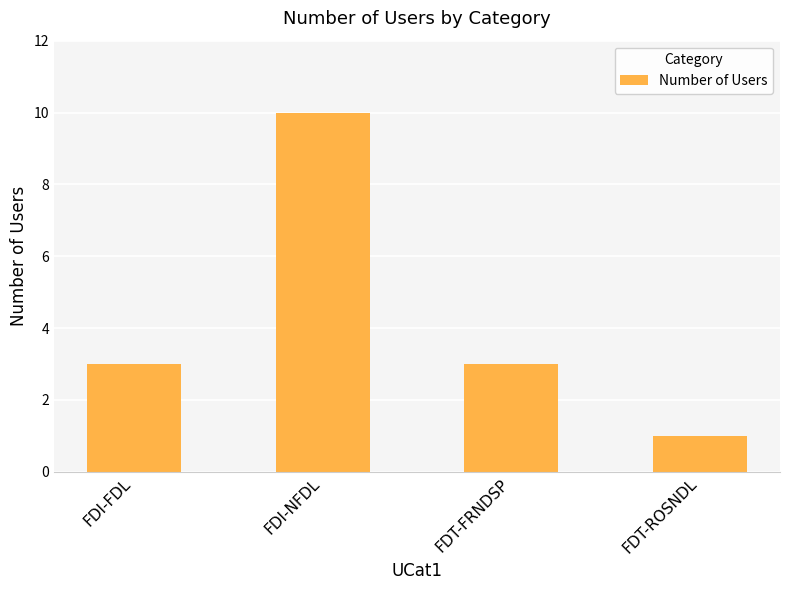

How many bars are there in total?

4